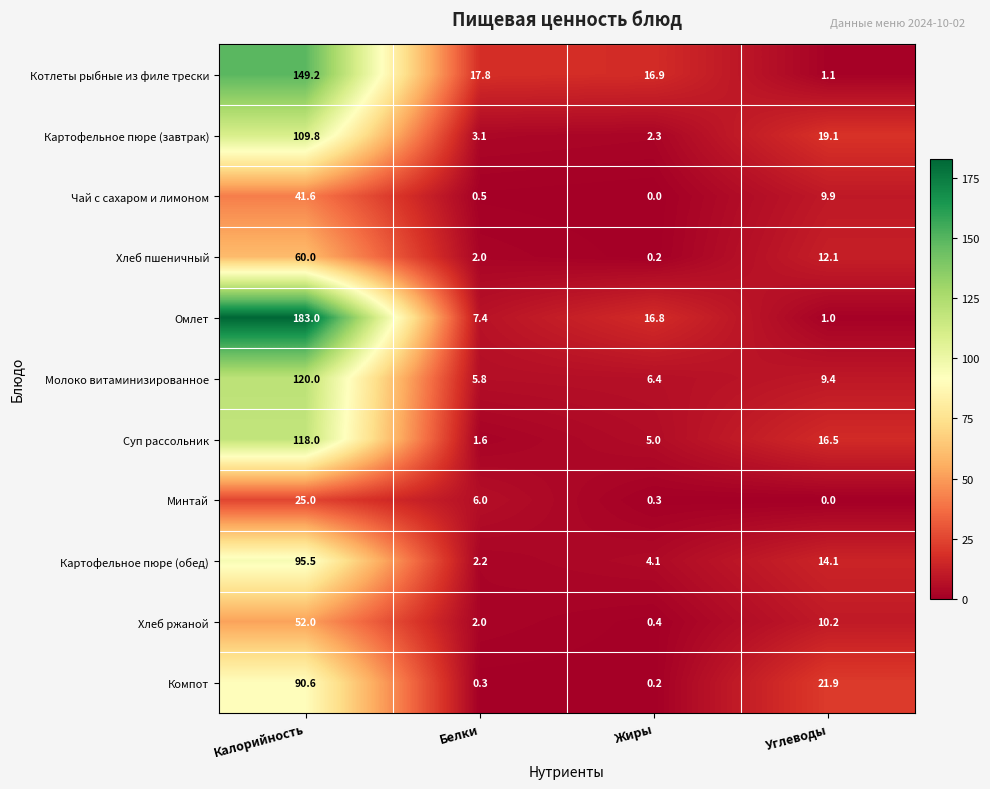

Is it true that Молоко витаминизированное equals 120.0 at Калорийность?

True